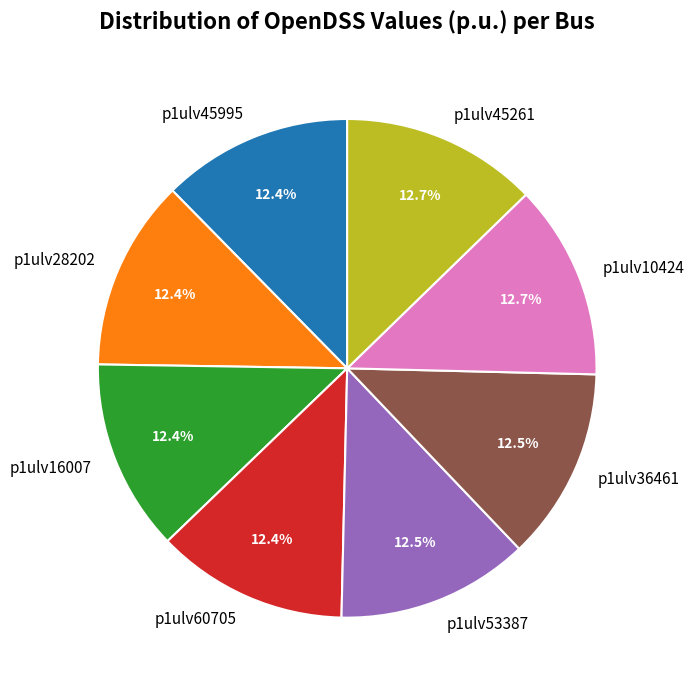

To the nearest percent, what portion does p1ulv10424 represent?

13%